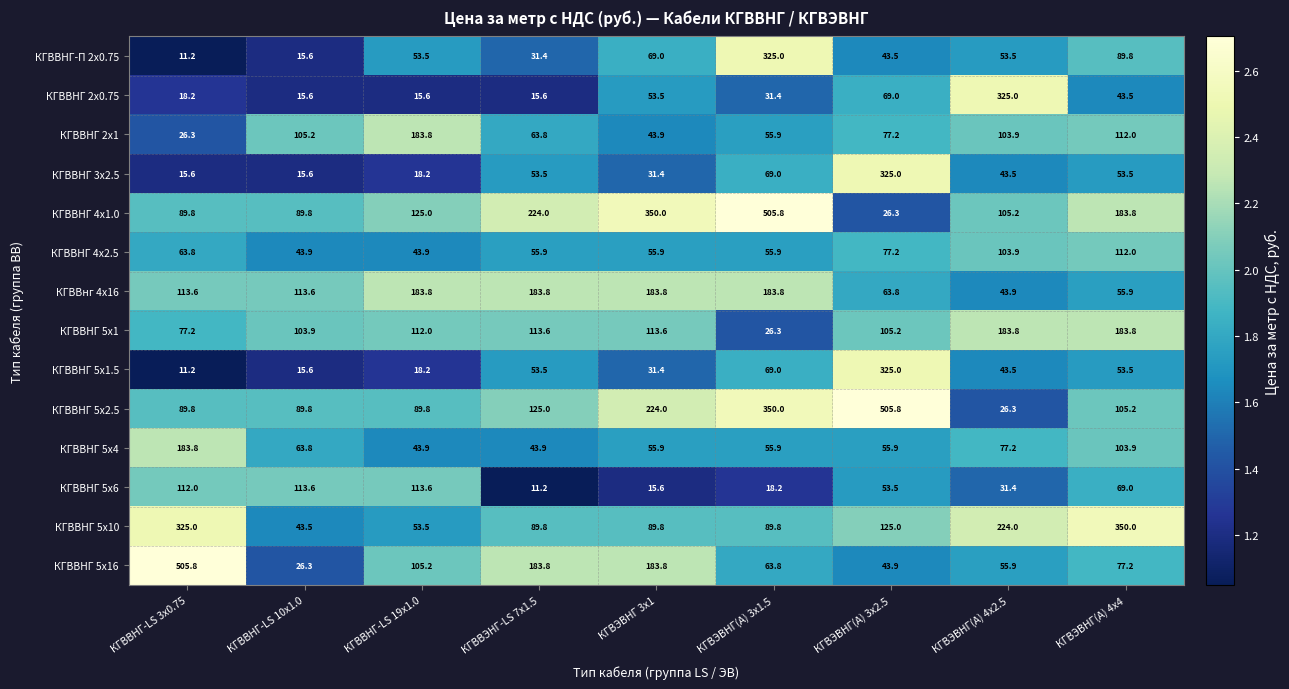

Where is КГВВНГ 5х4 nearest to the value 113?

КГВЭВНГ(А) 4х4